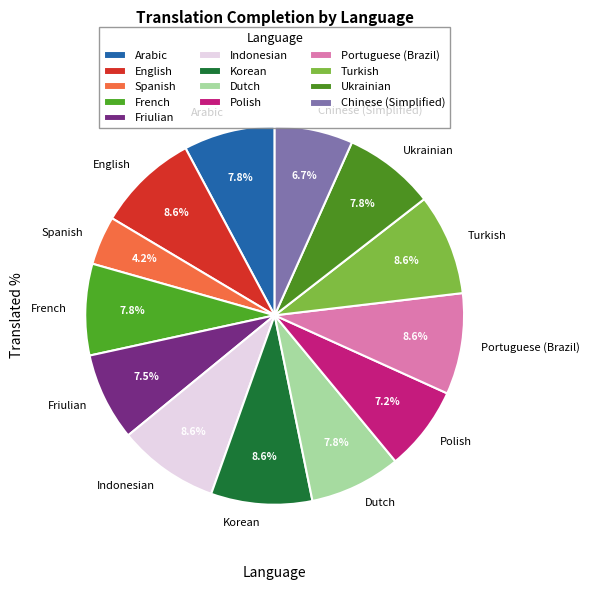

What percentage is the French slice, to the nearest percent?

8%